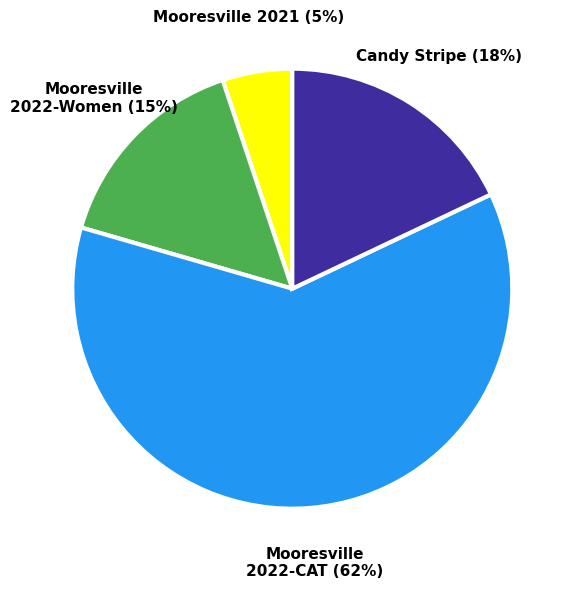

To the nearest percent, what is the average slice percentage?

25%